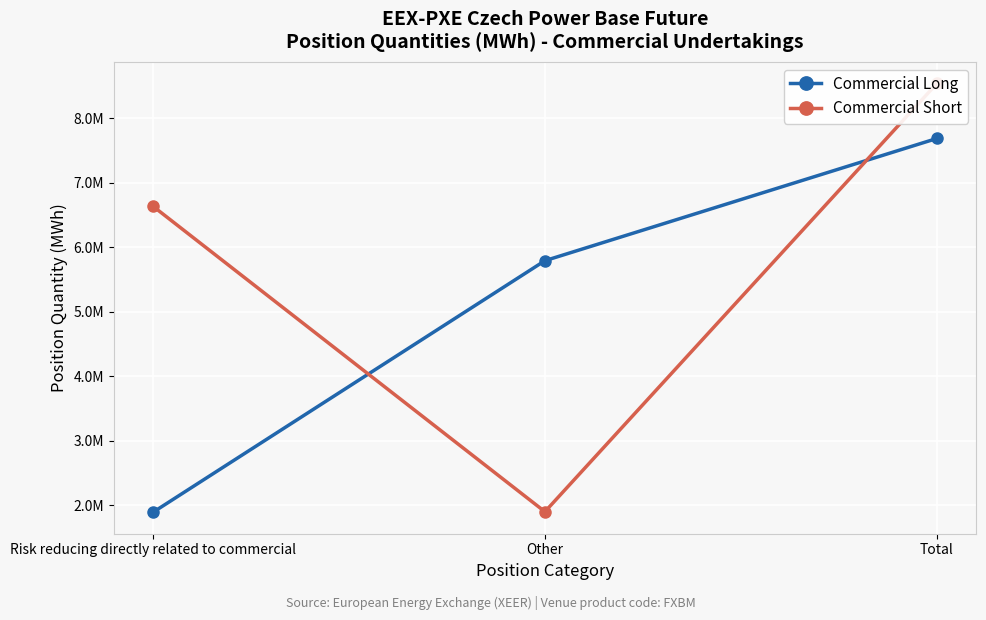

Where does the Commercial Long series first go above 5794942?

Total